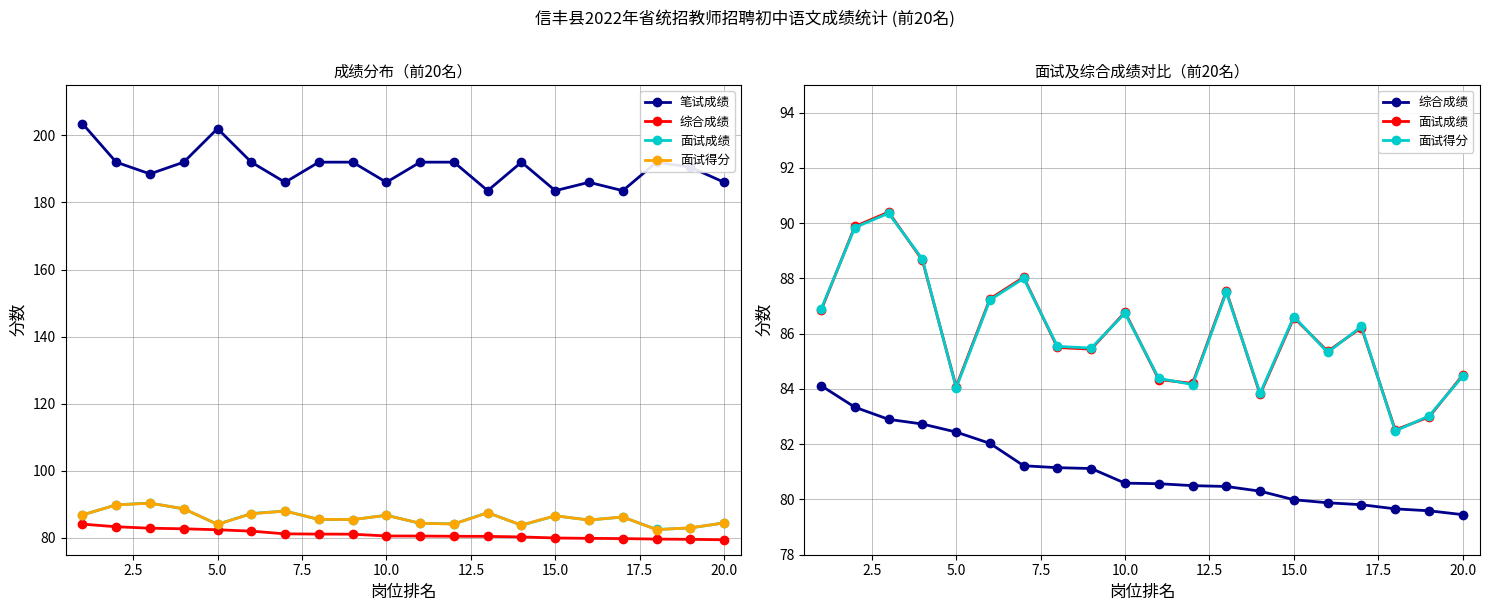

Rank the series by their maximum value, from lowest to highest.

综合成绩, 面试得分, 面试成绩, 笔试成绩